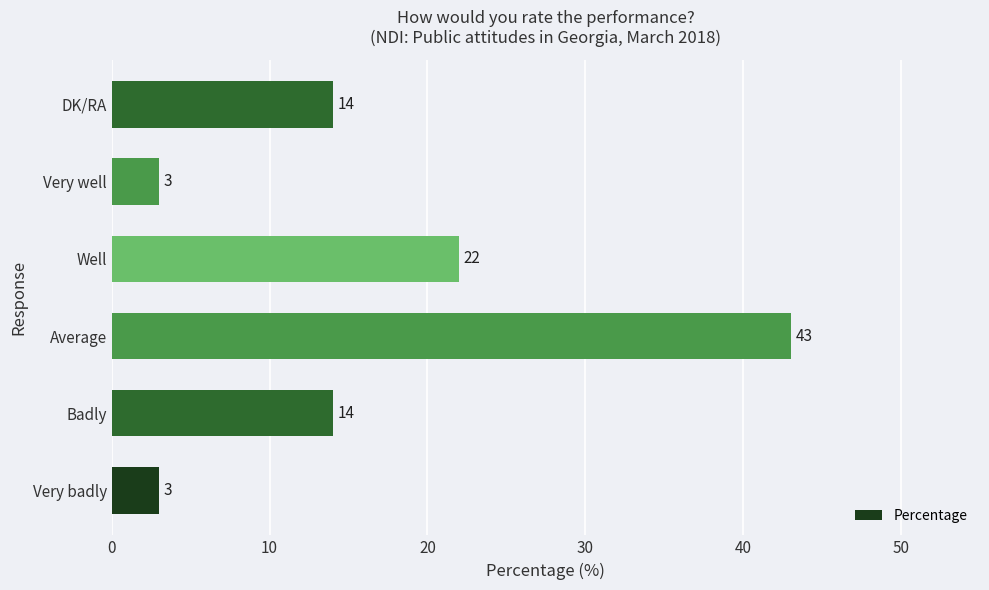

Reading bottom to top, what are all the values shown in this chart?

Very badly=3	Badly=14	Average=43	Well=22	Very well=3	DK/RA=14